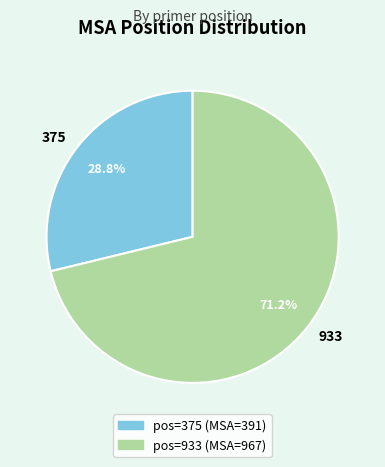

Does any single category account for the majority?

Yes